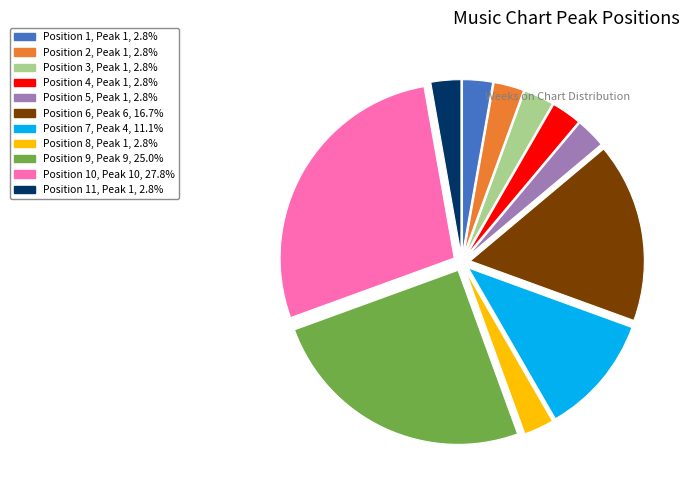

Is there any slice that represents more than half of the pie?

No